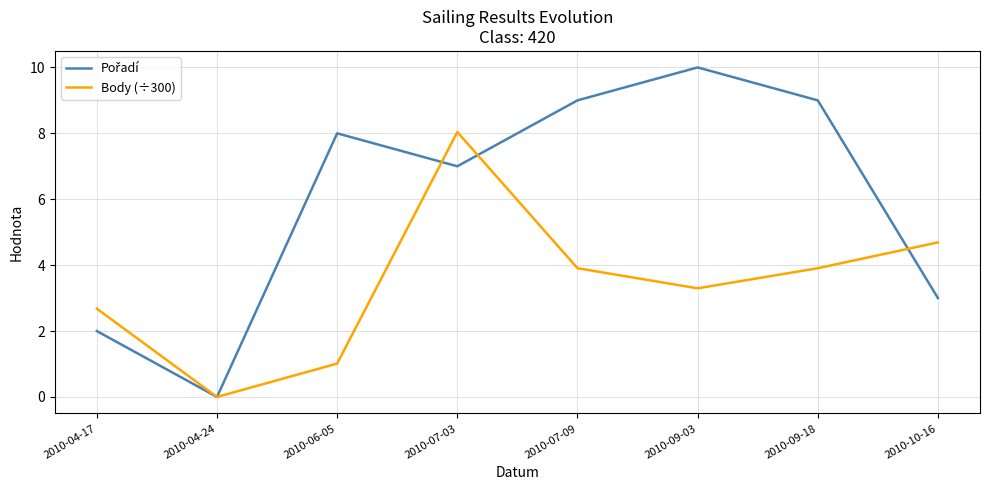

What position from the left is 2010-07-03?

4